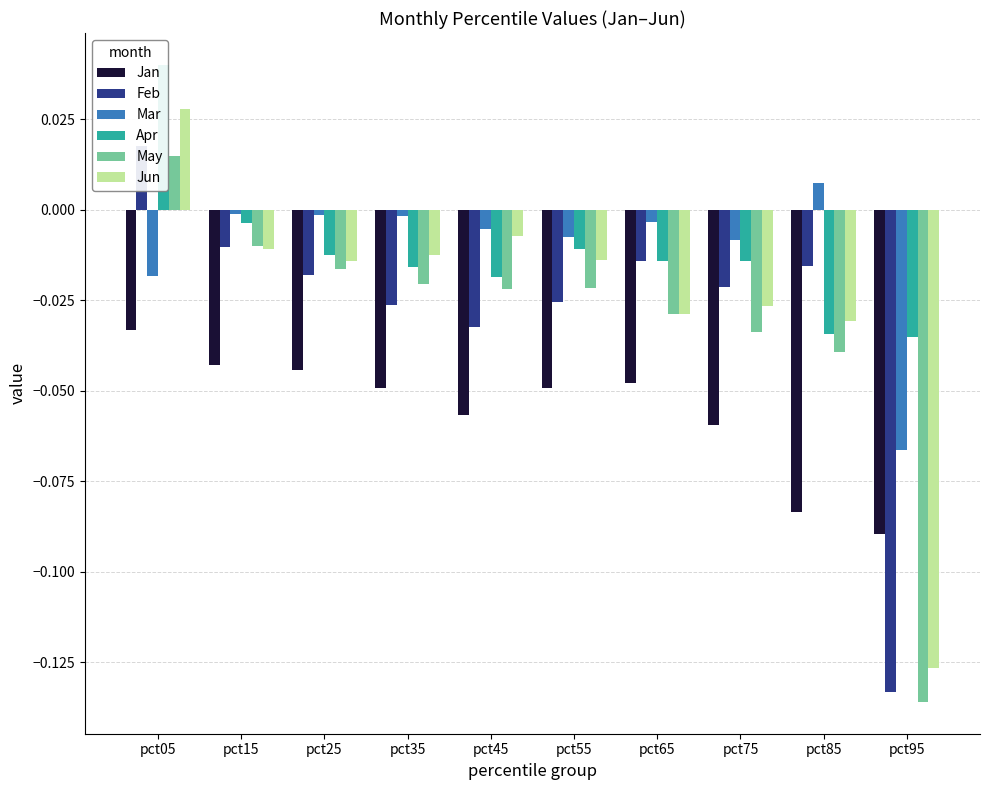

The Mar series shows -0.1 at pct95. True or false?

True